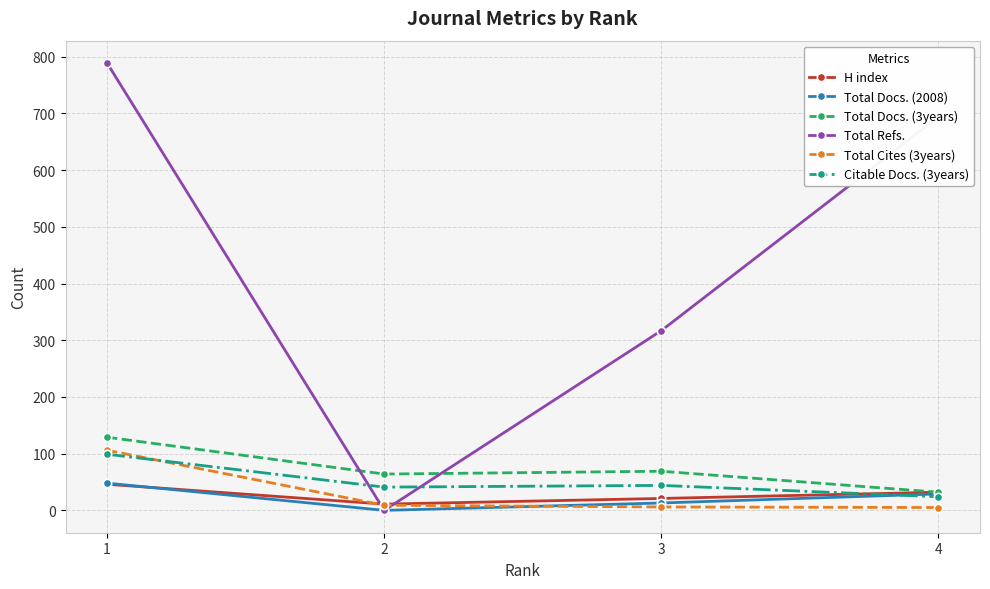

What is the average value of the Total Refs. series?

450